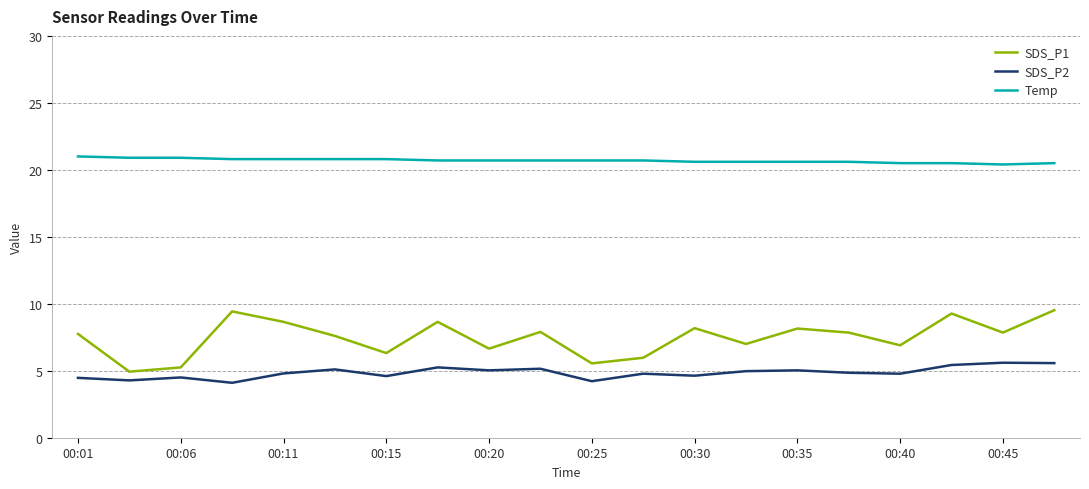

What are all the series names shown in the legend?

SDS_P1, SDS_P2, Temp